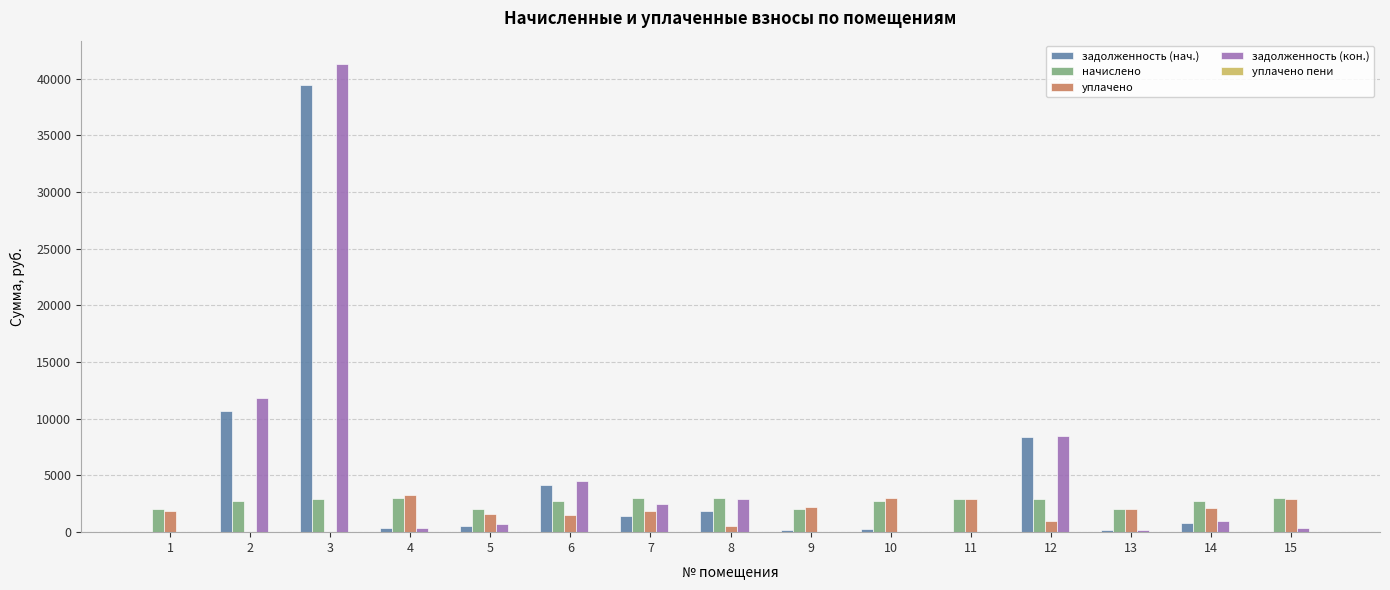

Which series changed the most between 1 and 12?

задолженность (кон.)